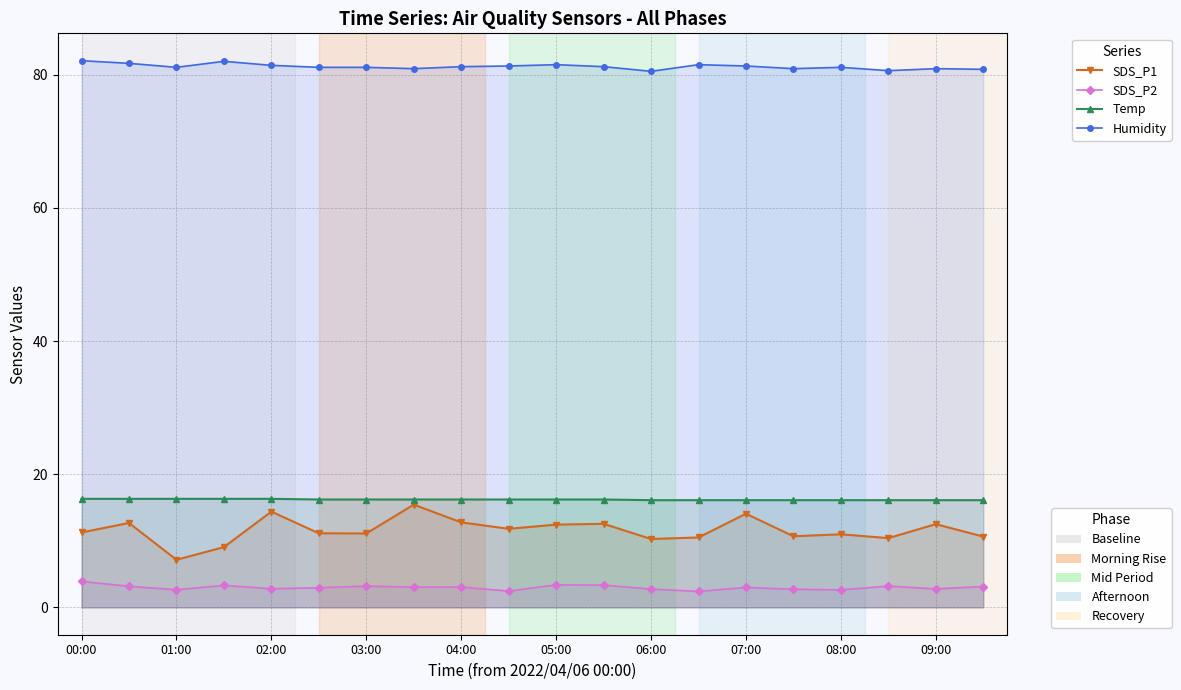

How many lines are shown in the chart?

4